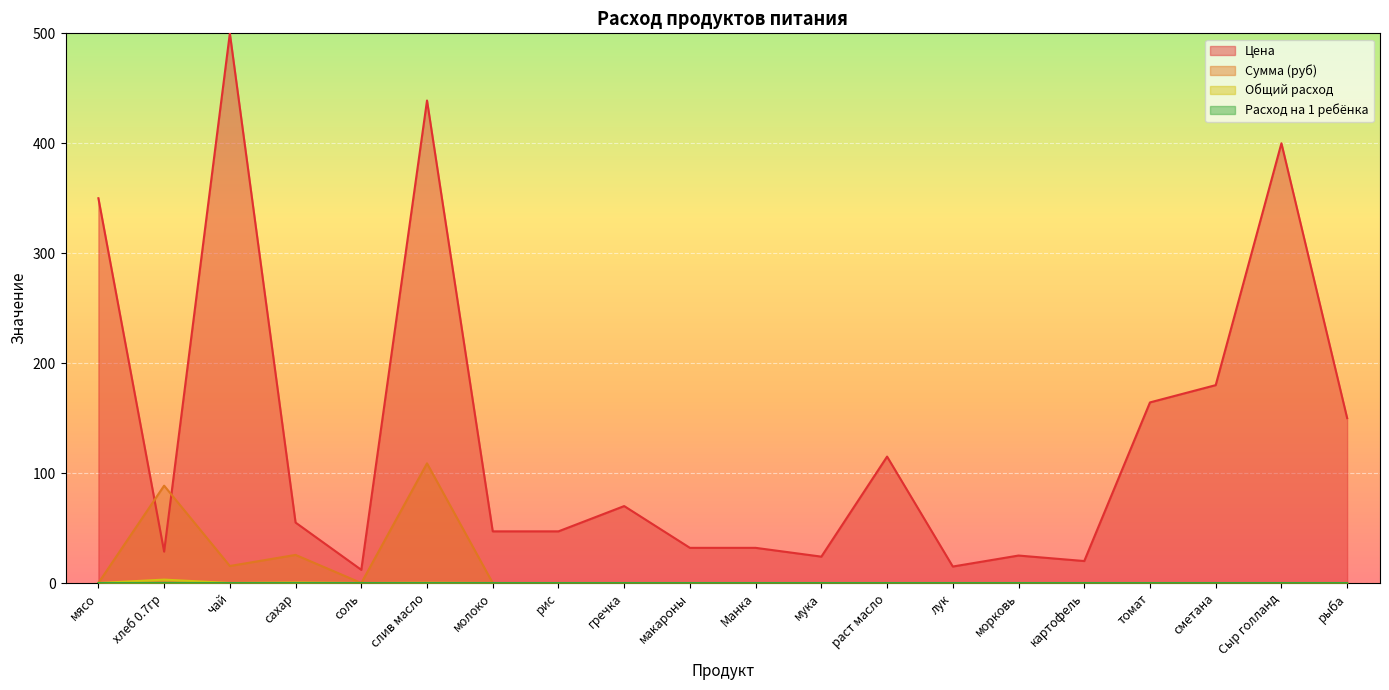

Where is the first local maximum for Общий расход?

хлеб 0.7гр